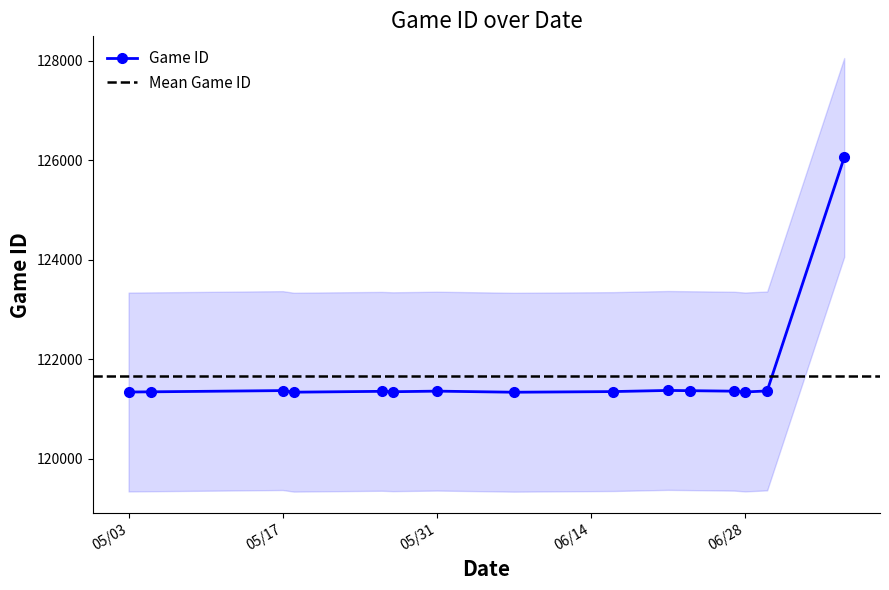

Is it true that the value at 5/31/22 is 186335?

False